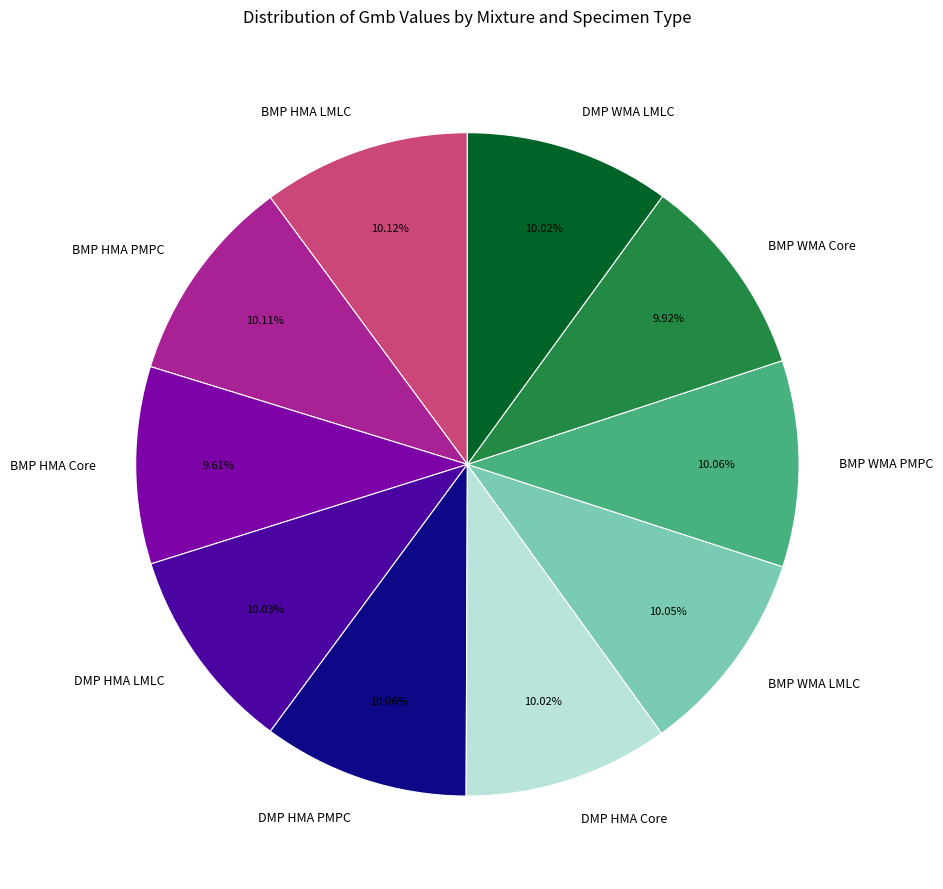

Is there a majority slice in this chart?

No